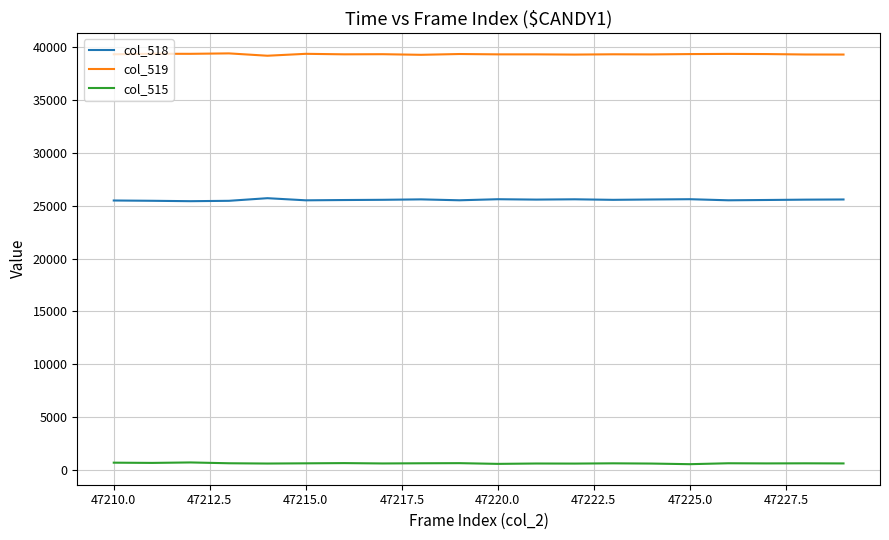

What is the maximum value shown in the chart?

39436